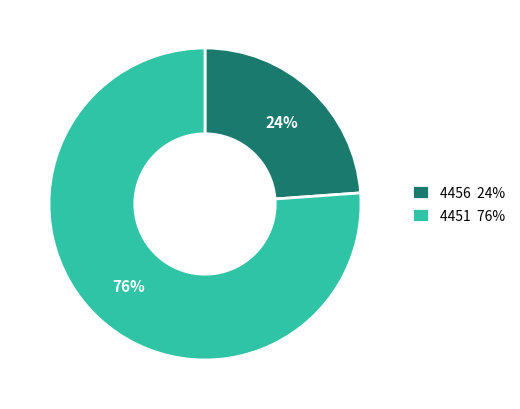

Combined, do 4456 and 4451 account for over 50%?

Yes